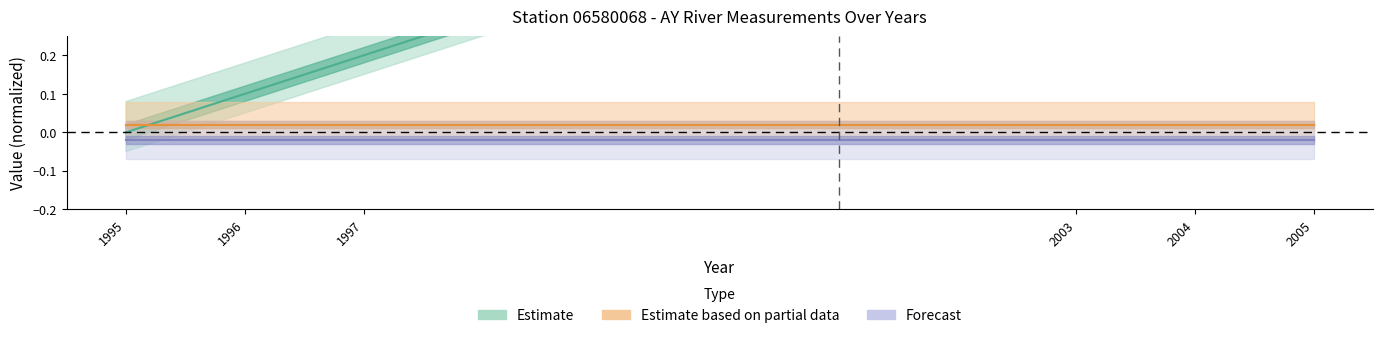

True or false: Forecast has more than 1 interior local peaks.

False